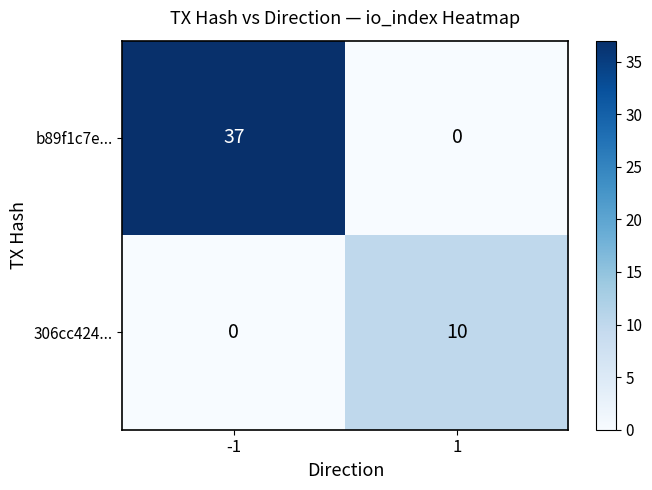

Reading left to right, list all the values displayed in this chart.

b89f1c7e...: 37	0
306cc424...: 0	10